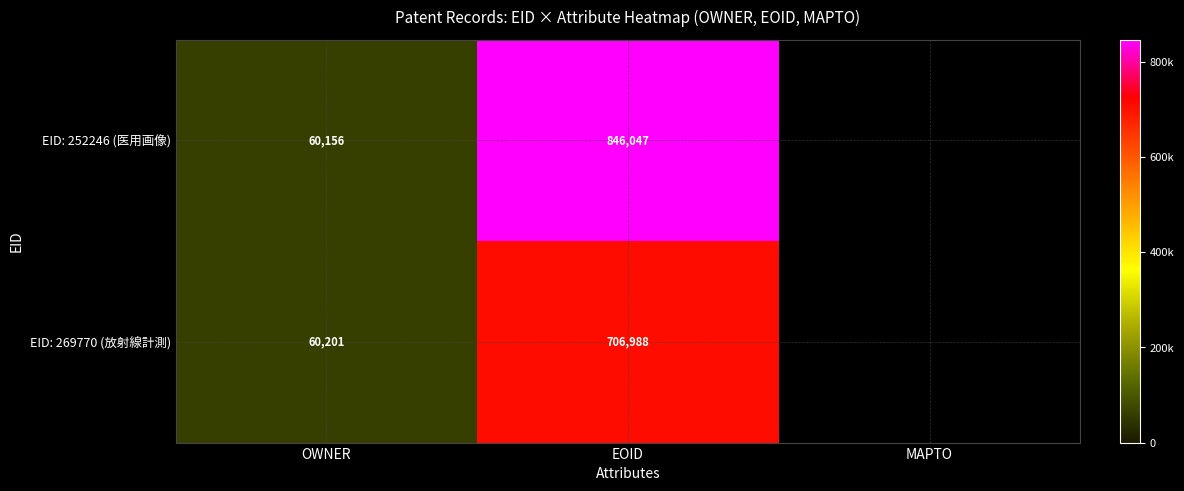

The EID: 269770 (放射線計測) series shows 706988 at EOID. True or false?

True